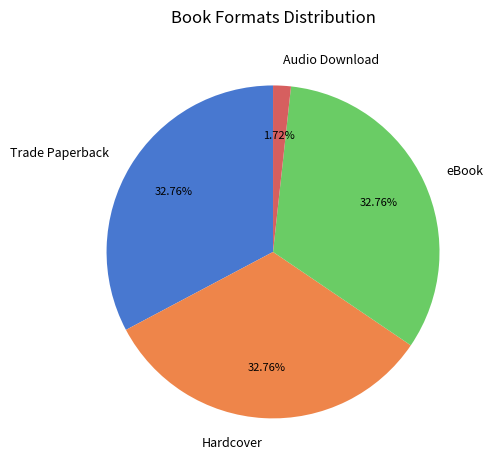

What percentage is the eBook slice, to the nearest percent?

33%